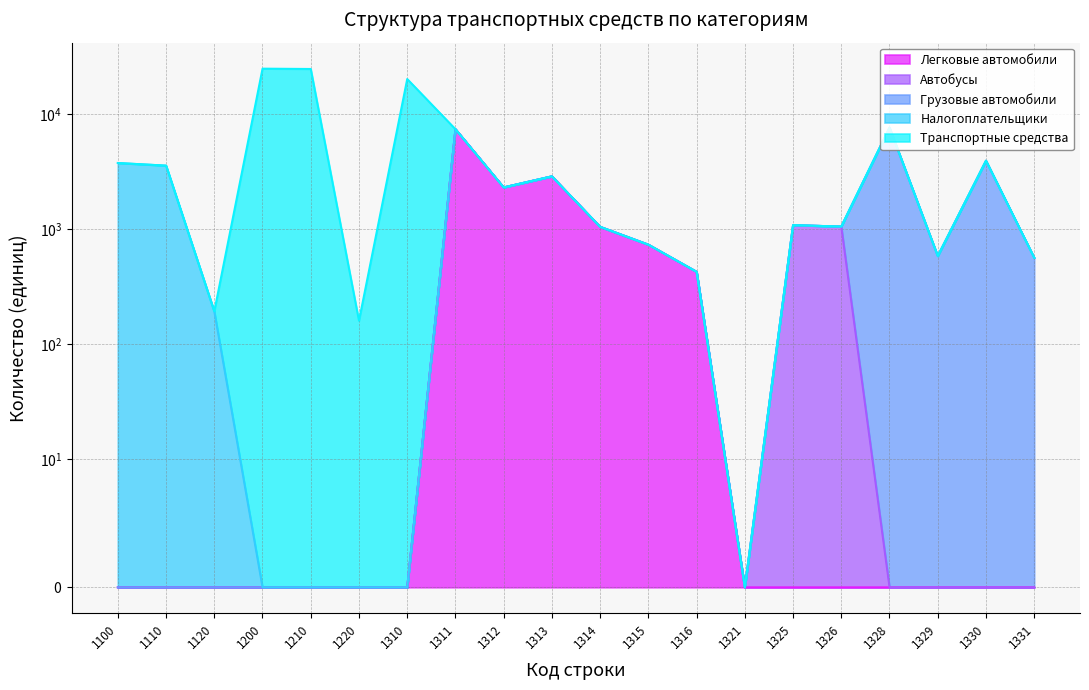

At how many categories does at least one series exceed 14920?

3